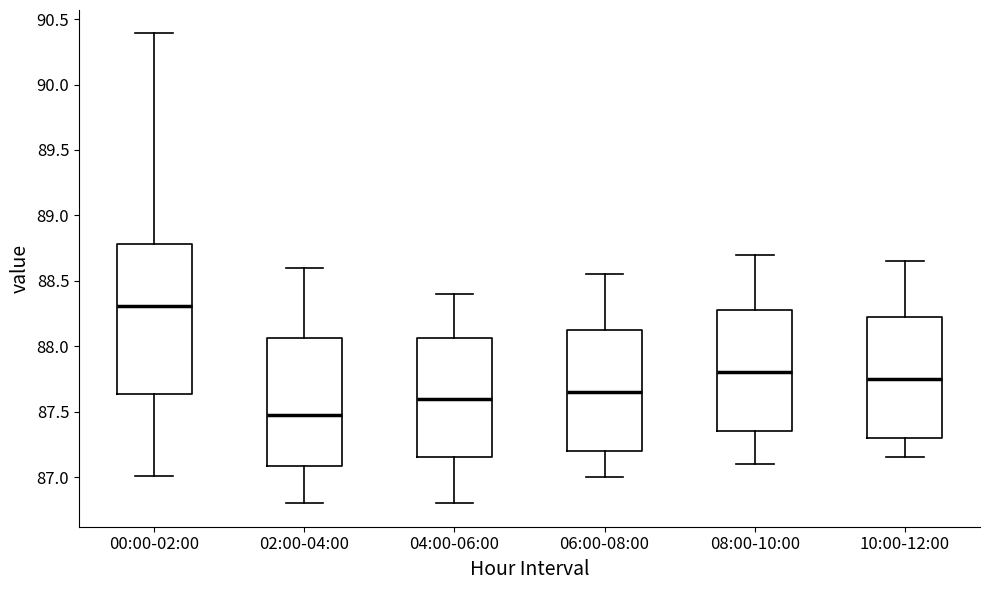

Reading left to right, transcribe this box plot: for each box, give where its median line is, the range the box spans, and where its two whiskers end, as read against the y-axis. The values are not printed on the chart, so give them approximately, as read against the axis.

00:00-02:00: median 88.30, box 87.65 to 88.80, whiskers 87.00 to 90.40
02:00-04:00: median 87.50, box 87.10 to 88.05, whiskers 86.80 to 88.60
04:00-06:00: median 87.60, box 87.15 to 88.05, whiskers 86.80 to 88.40
06:00-08:00: median 87.65, box 87.20 to 88.15, whiskers 87.00 to 88.55
08:00-10:00: median 87.80, box 87.35 to 88.30, whiskers 87.10 to 88.70
10:00-12:00: median 87.75, box 87.30 to 88.25, whiskers 87.15 to 88.65